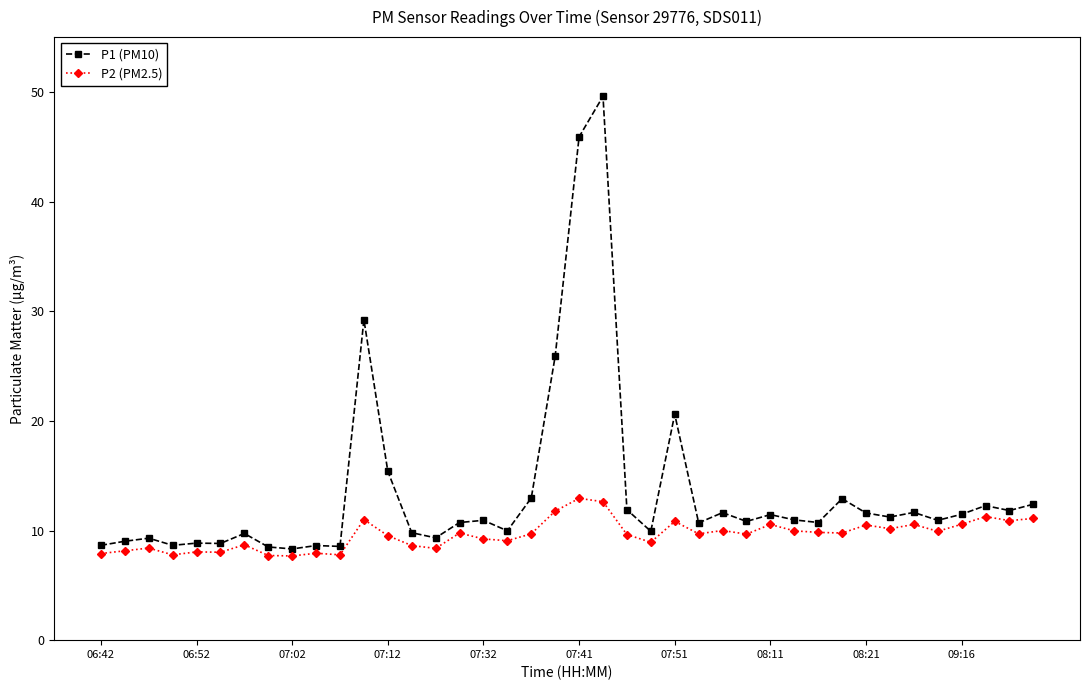

At how many categories does at least one series exceed 37?

2